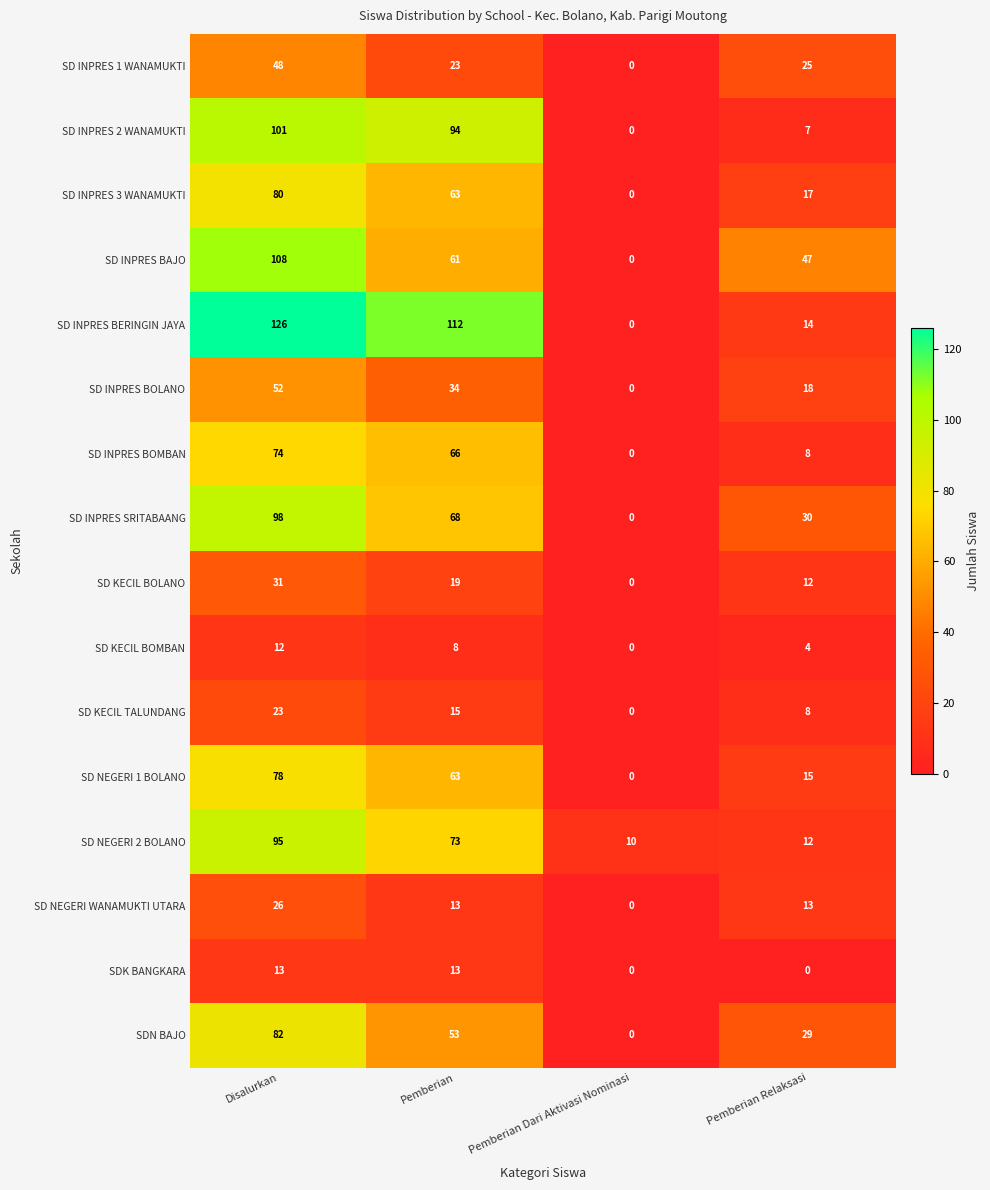

At which category is the sum across all series the highest?

Disalurkan